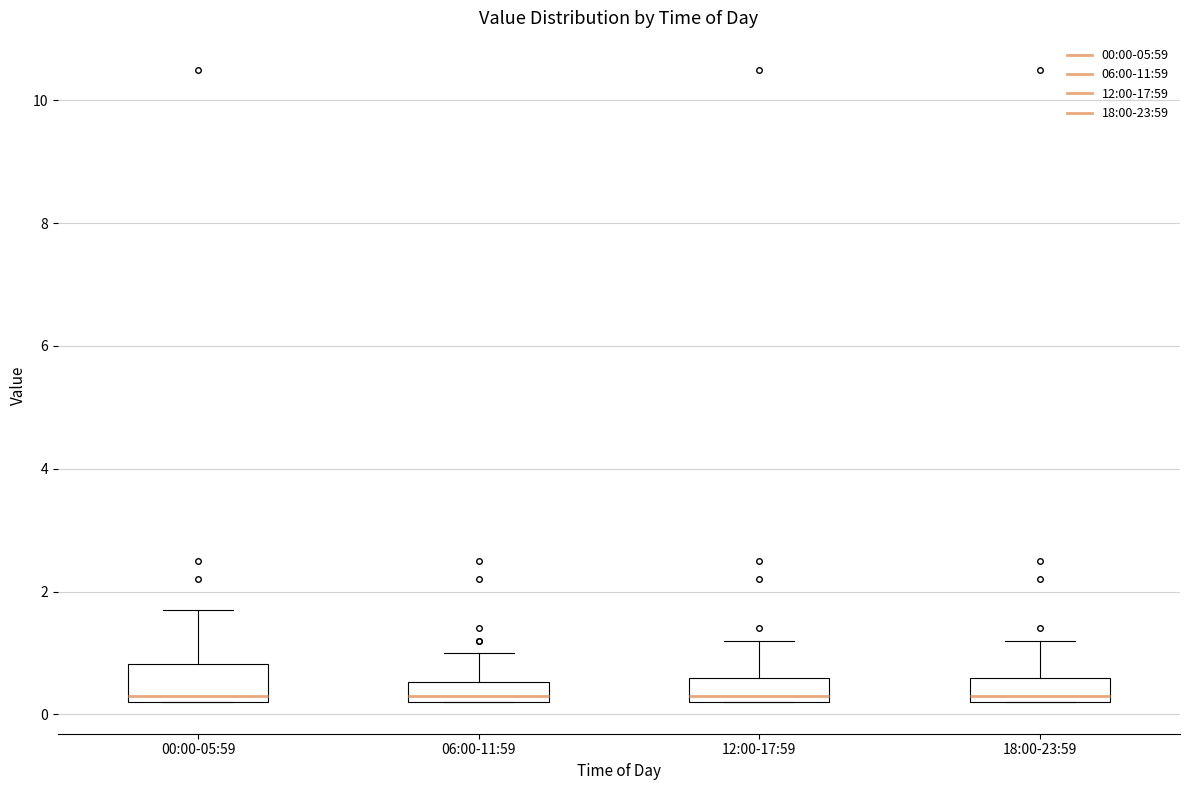

Comparing the boxes themselves (not the whiskers), which one is the tallest?

00:00-05:59